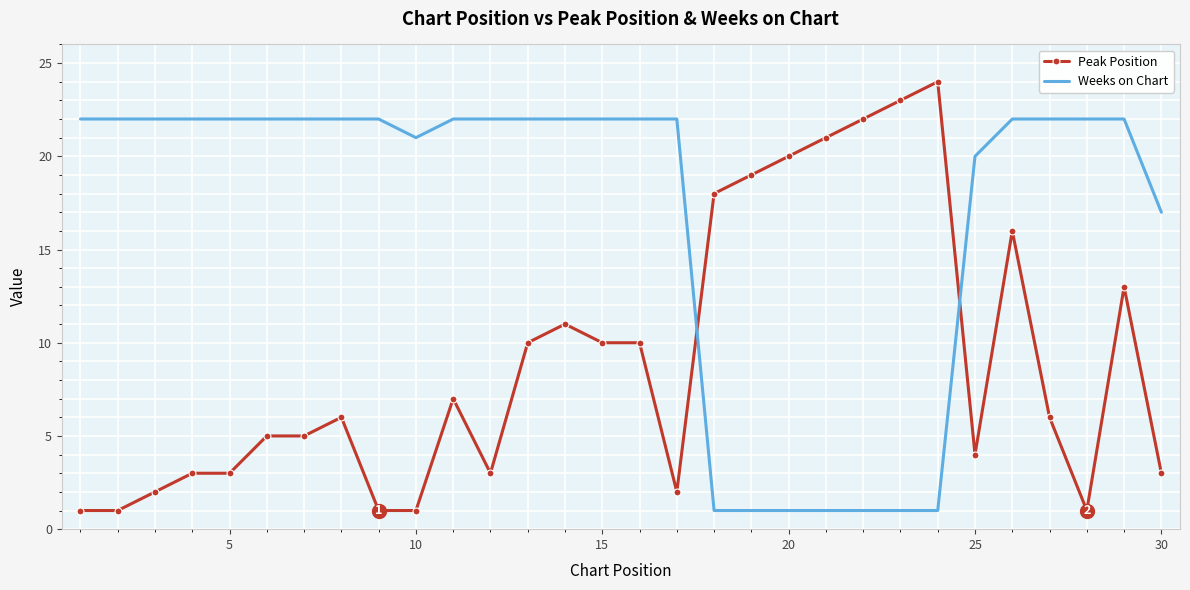

Which series has the largest total across all categories?

Weeks on Chart